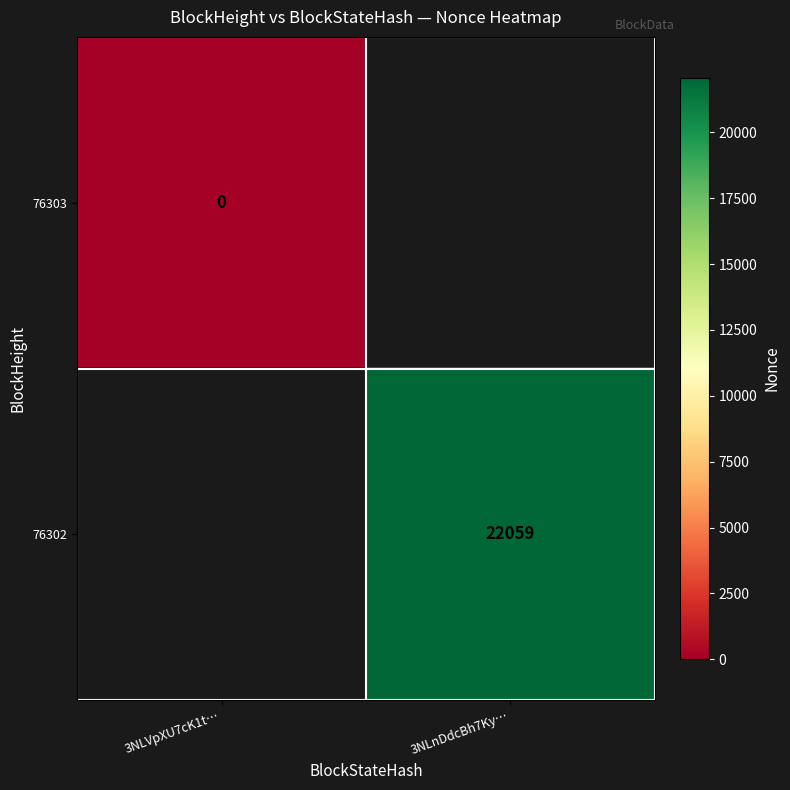

Is it true that 76302 equals 35946 at 3NLnDdcBh7Ky…?

False